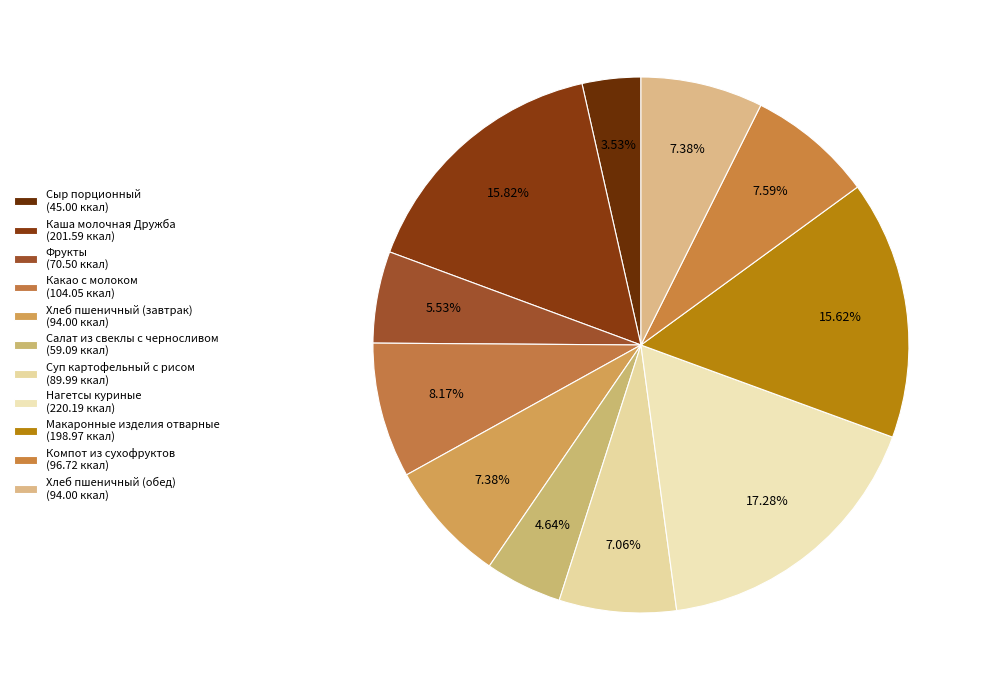

Count the number of slices in the pie.

11